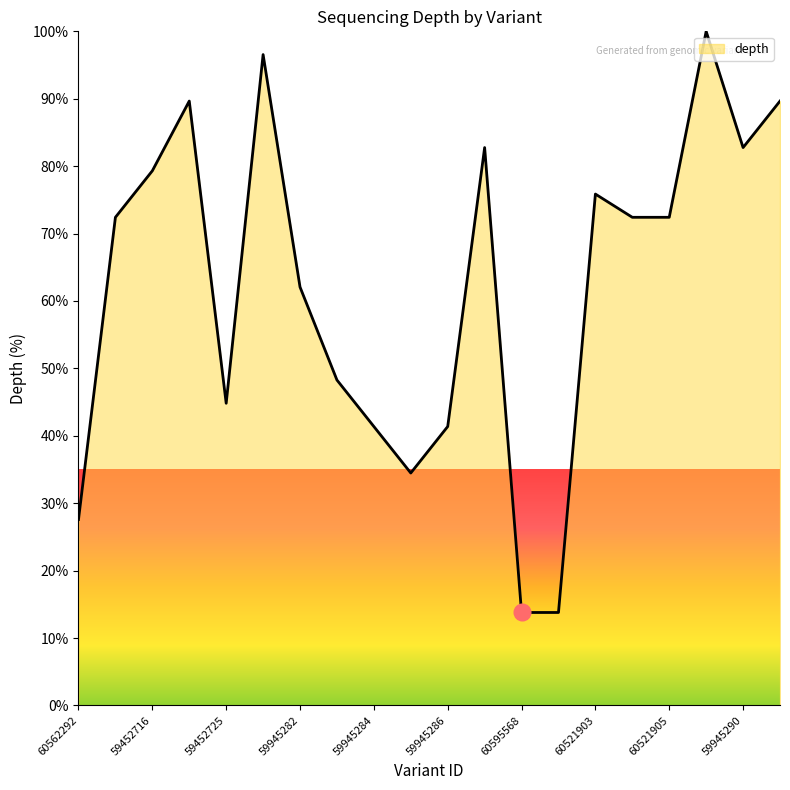

What is the greatest value displayed?

100.0